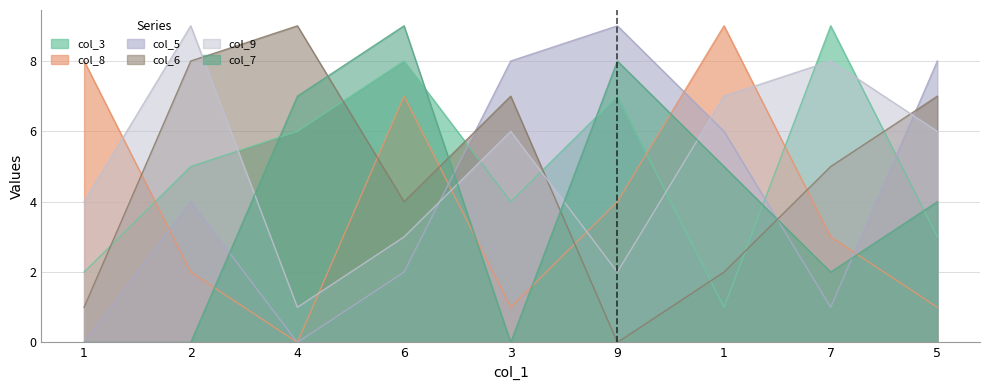

Reading left to right, what are all the values shown in this chart?

col_3: 2	5	6	8	4	7	1	9	3
col_8: 8	2	0	7	1	4	9	3	1
col_5: 0	4	0	2	8	9	6	1	8
col_6: 1	8	9	4	7	0	2	5	7
col_9: 4	9	1	3	6	2	7	8	6
col_7: 0	0	7	9	0	8	5	2	4